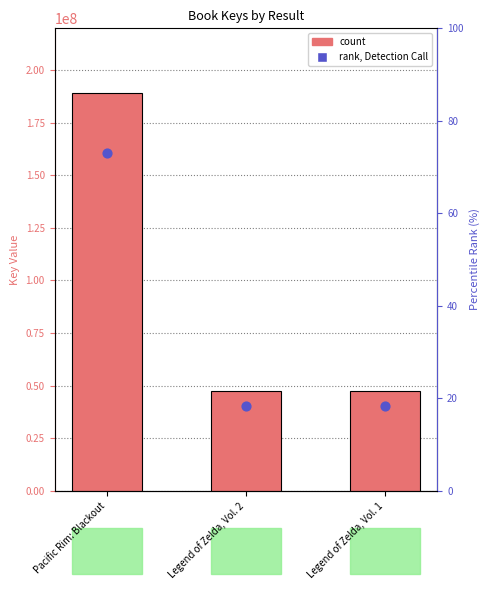

Which series reaches the minimum Y coordinate?

rank, Detection Call